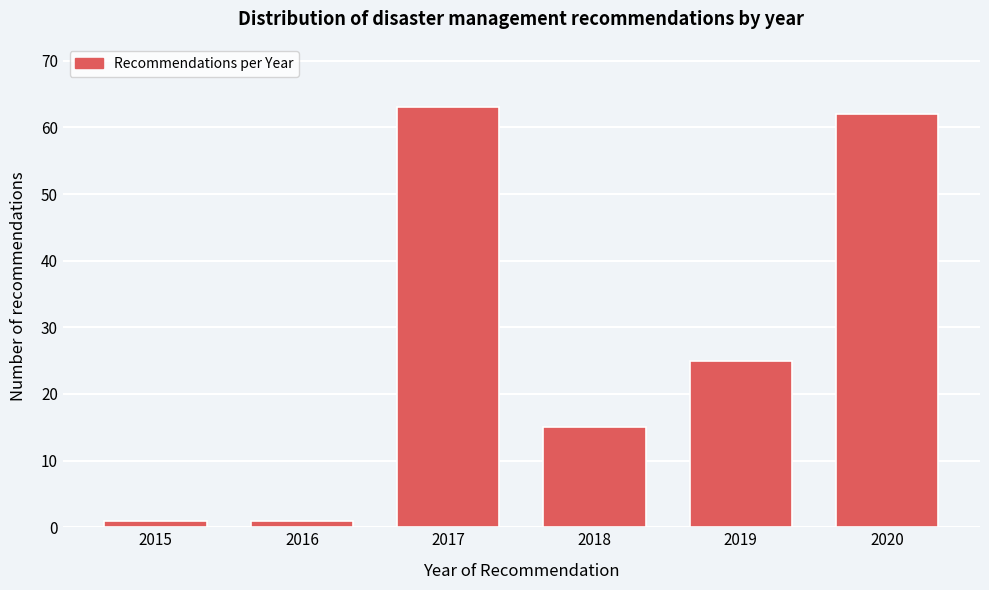

Reading right to left, what are all the values shown in this chart?

62	25	15	63	1	1